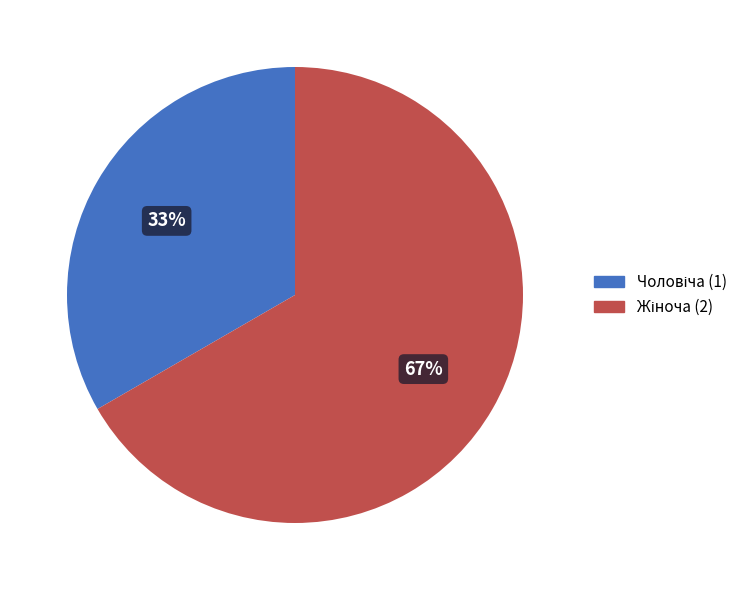

Is there a majority slice in this chart?

Yes